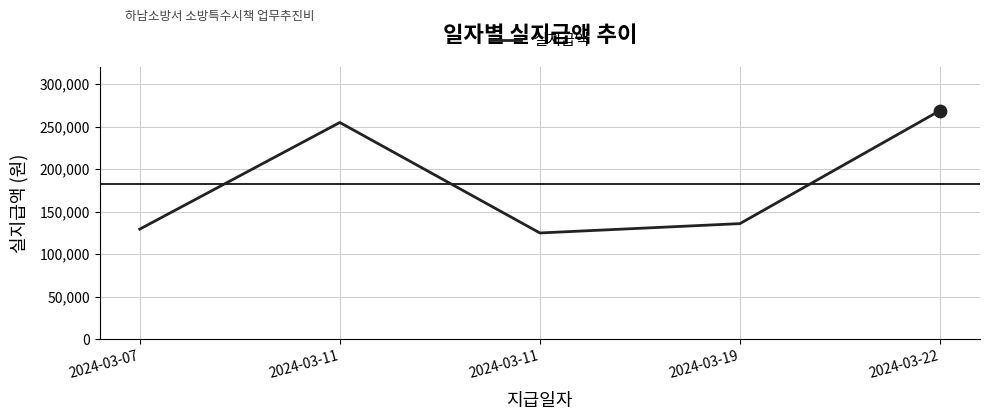

Between 2024-03-11 and 2024-03-19, which is larger?

2024-03-19